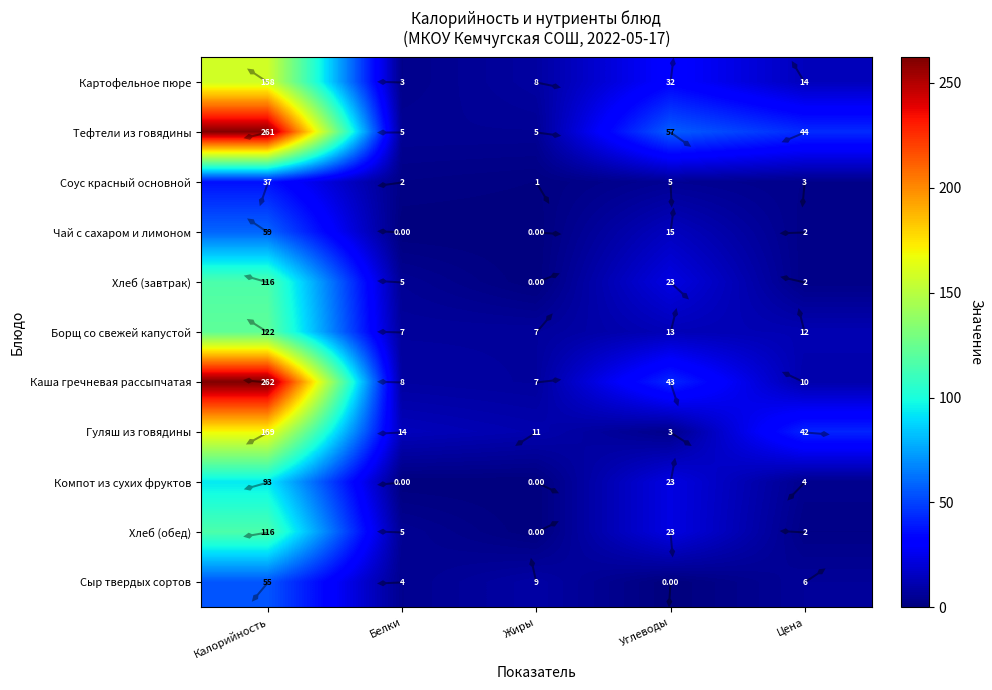

What is the average value of the Хлеб (обед) series?

29.2